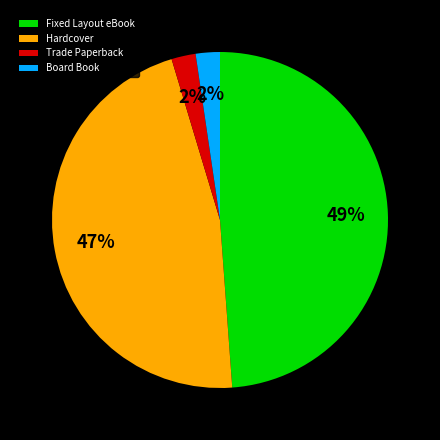

To the nearest percent, what is the combined percentage of Board Book and Fixed Layout eBook?

51%